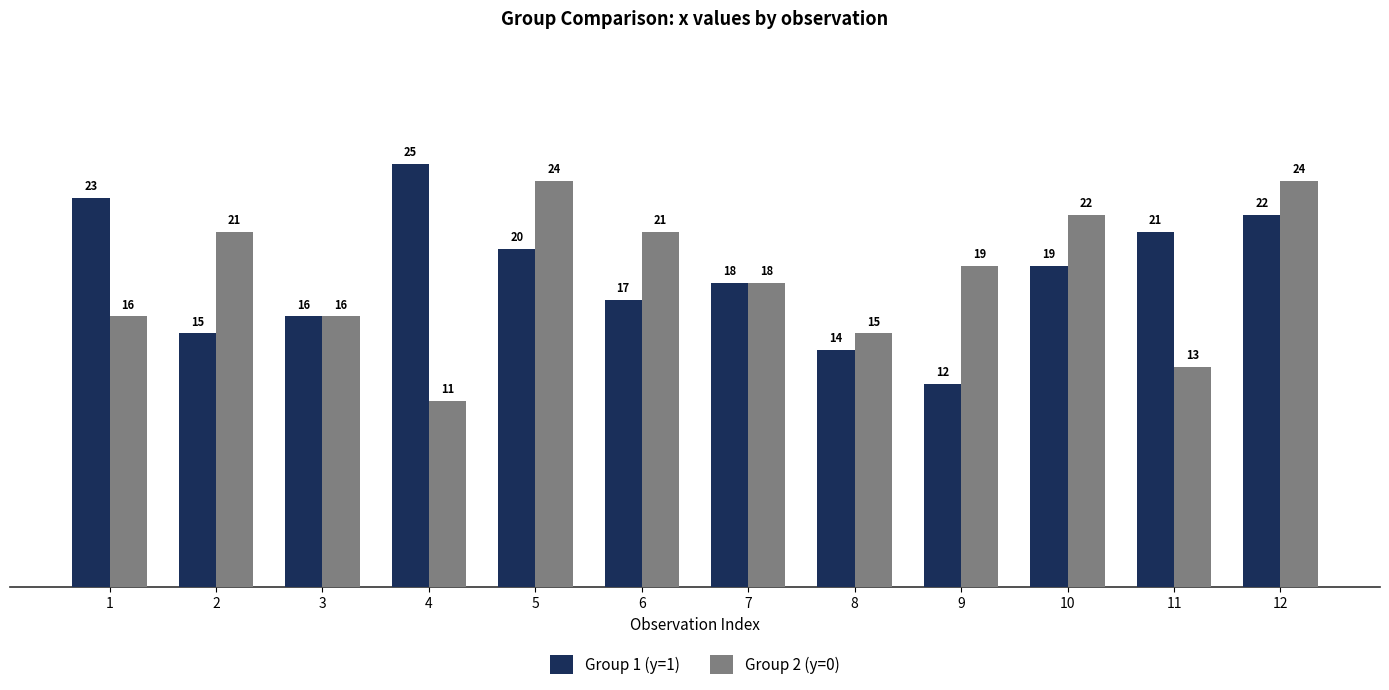

What value does the Group 1 (y=1) series have at 6?

17